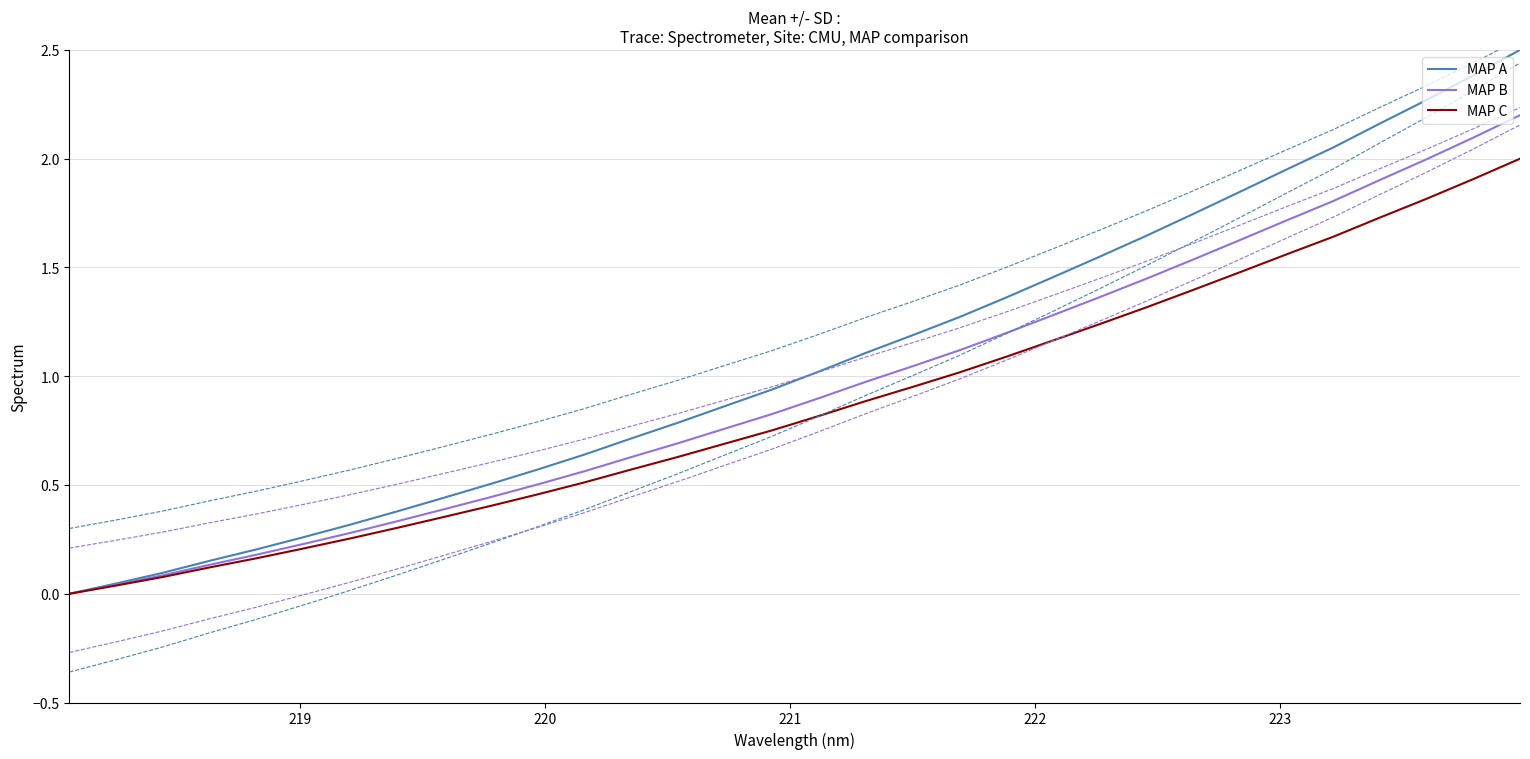

What is the value of the MAP A point at the 24th from the left?

1.6